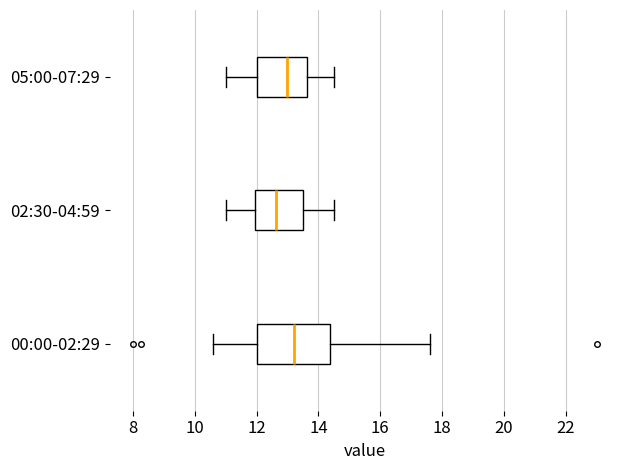

Which box's median line is the furthest to the left?

02:30-04:59